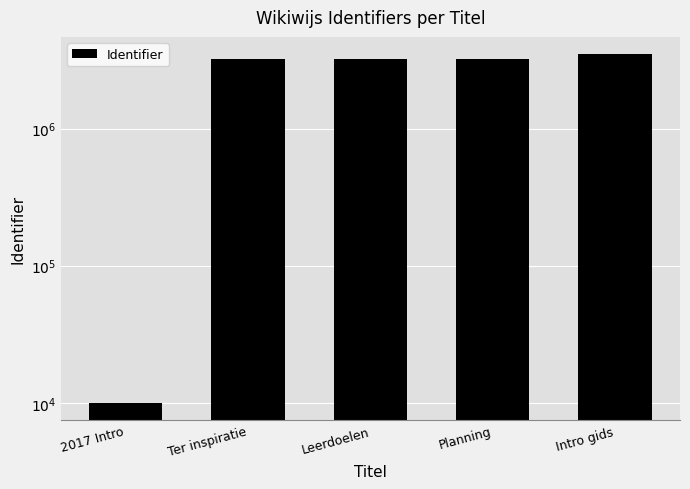

Reading right to left, extract all data points from this chart.

Intro gids=3478176	Planning=3193536	Leerdoelen=3193534	Ter inspiratie=3193532	2017 Intro=10000